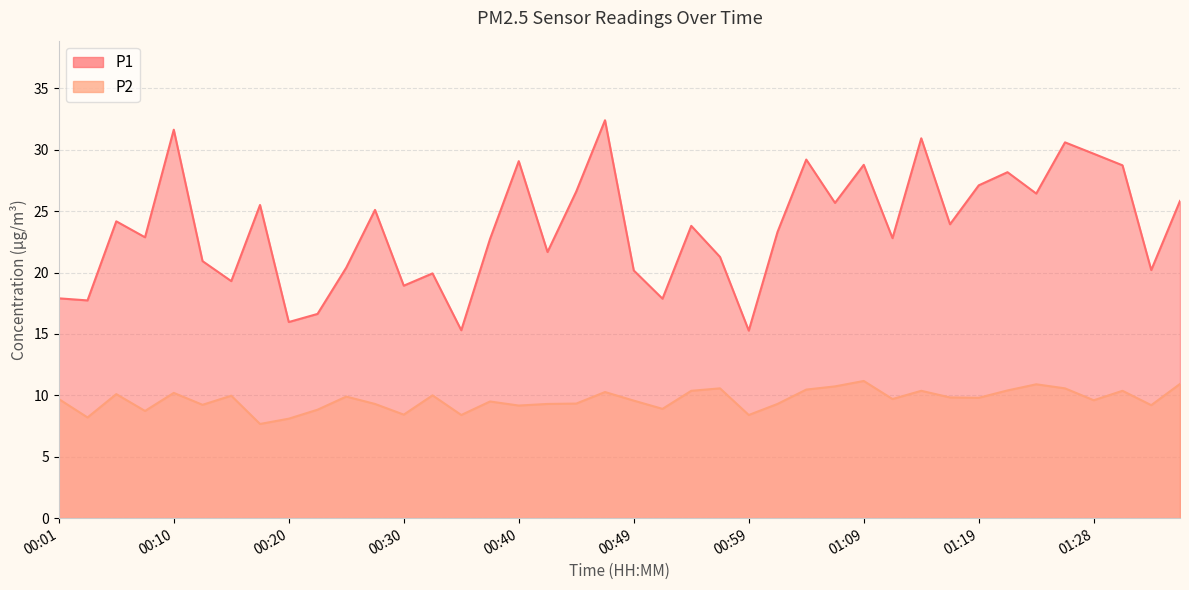

Reading left to right, transcribe all the data shown in this chart.

P1: 17.9	17.7	24.2	22.9	31.6	20.9	19.3	25.5	16.0	16.6	20.4	25.1	18.9	19.9	15.3	22.7	29.1	21.7	26.6	32.4	20.2	17.9	23.8	21.3	15.3	23.3	29.2	25.7	28.8	22.8	30.9	23.9	27.1	28.2	26.4	30.6	29.7	28.7	20.2	25.8
P2: 9.7	8.2	10.1	8.7	10.2	9.2	10.0	7.7	8.1	8.8	9.9	9.3	8.4	10.0	8.4	9.5	9.2	9.3	9.3	10.3	9.6	8.9	10.4	10.6	8.4	9.3	10.5	10.7	11.2	9.7	10.4	9.8	9.8	10.4	10.9	10.6	9.6	10.4	9.2	10.9